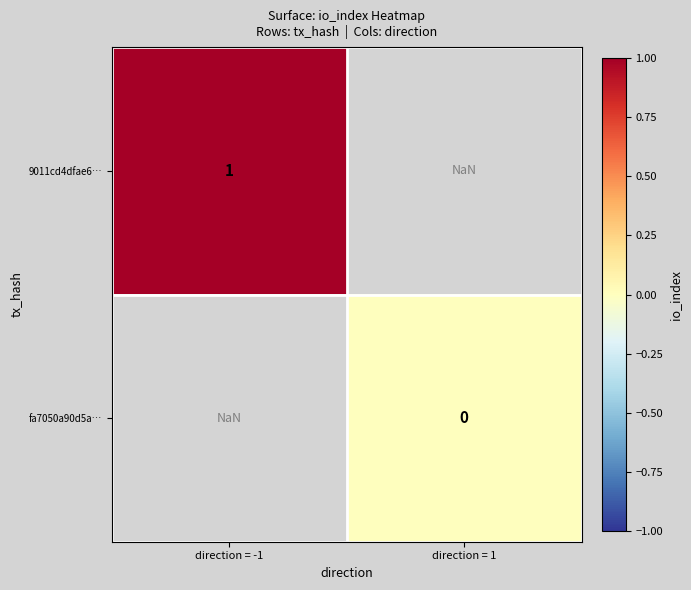

What is the minimum value for 9011cd4dfae6…?

1.0